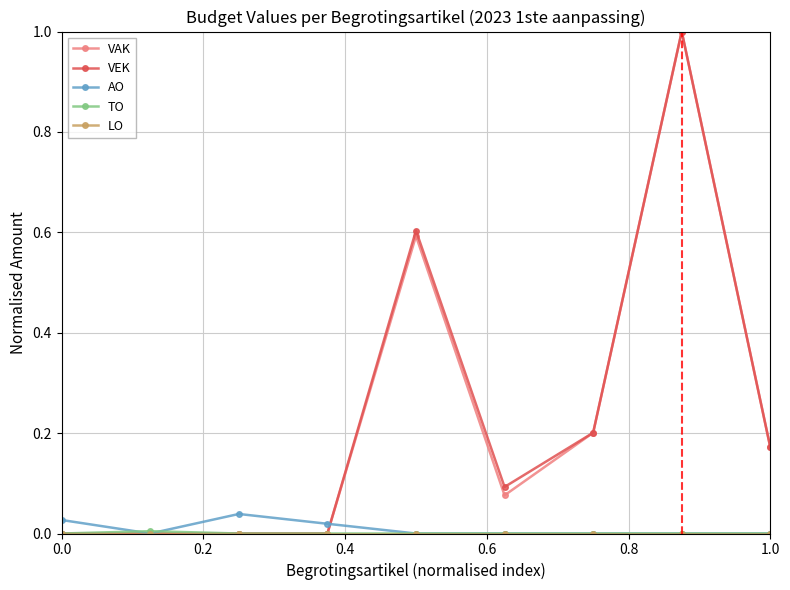

Does the chart have visible grid lines?

Yes